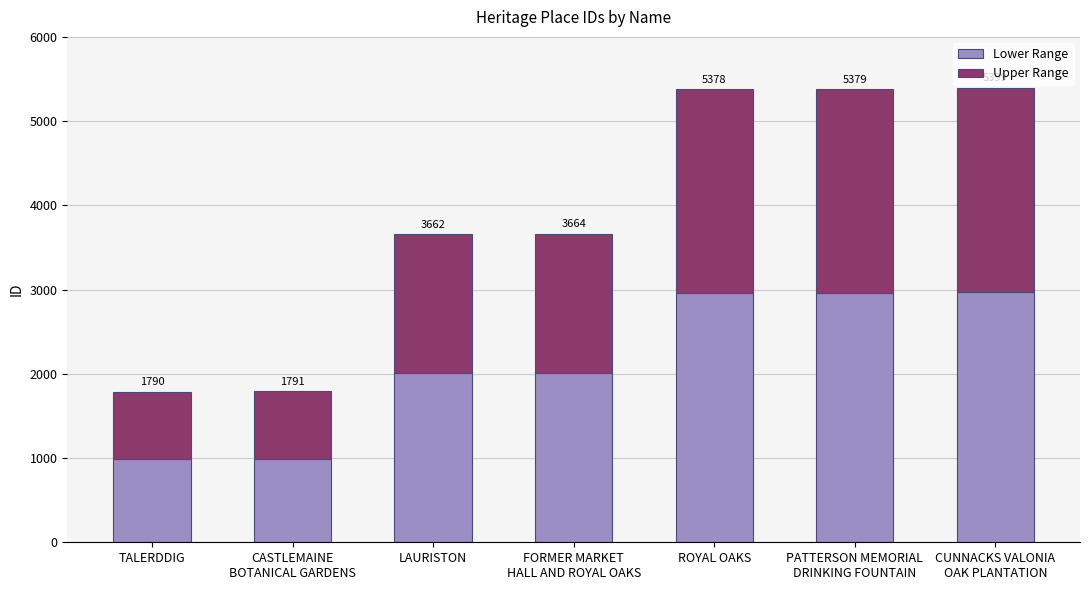

Are the bars horizontal?

No